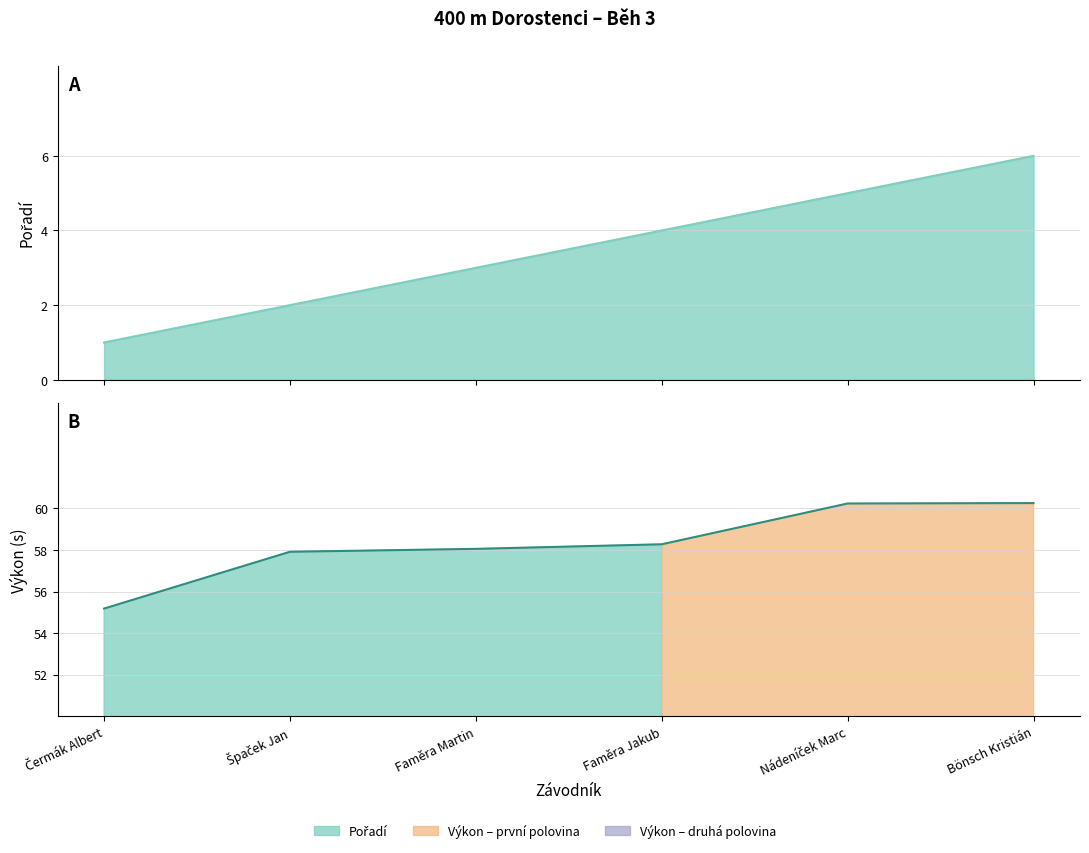

At which label is Pořadí closest to 3?

Faměra Martin